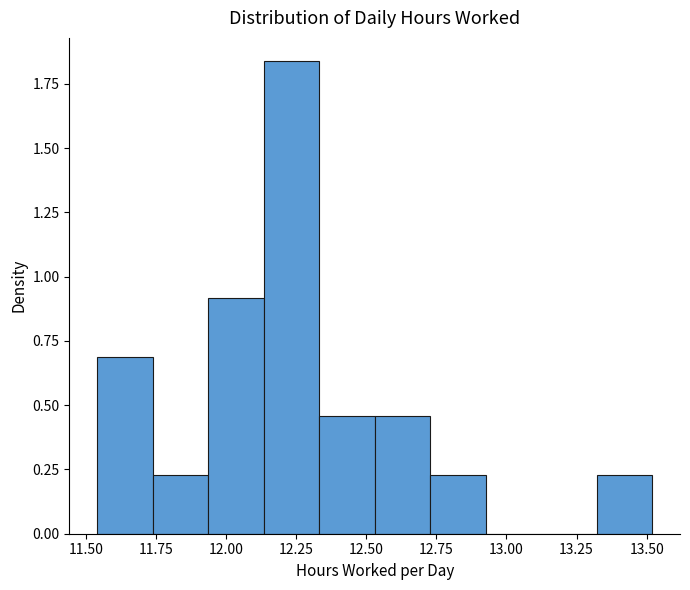

Read against the x-axis, roughly where is the centre of the tallest bar?

12.25